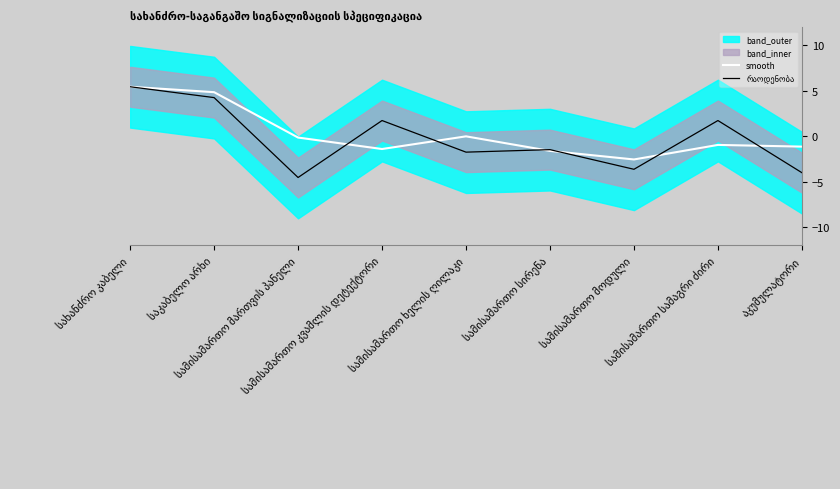

Between აკუმულატორი and სამისამართო ხელის ღილაკი, which is larger?

სამისამართო ხელის ღილაკი